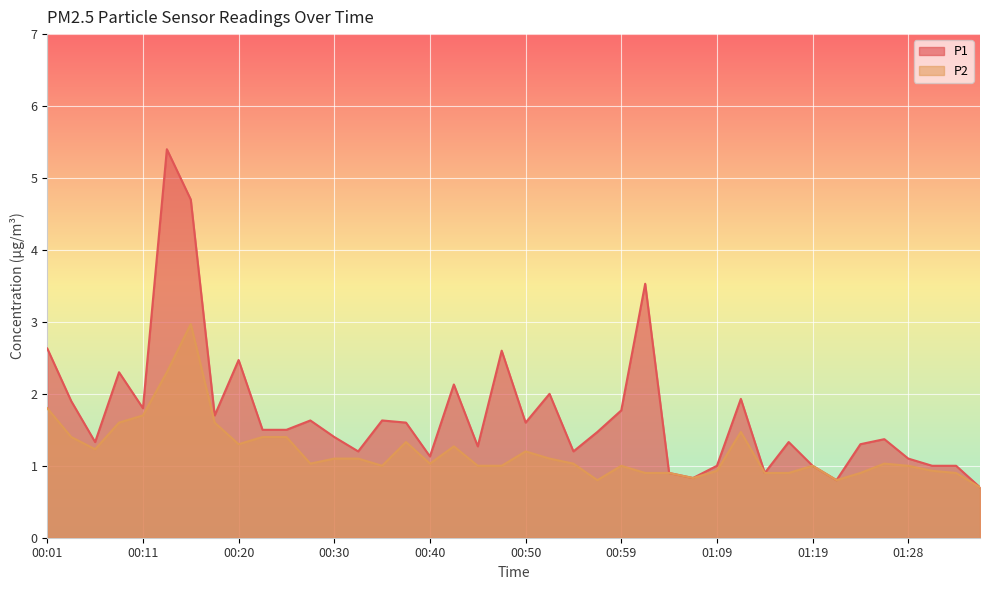

At which category does P1 reach its first local peak?

00:08